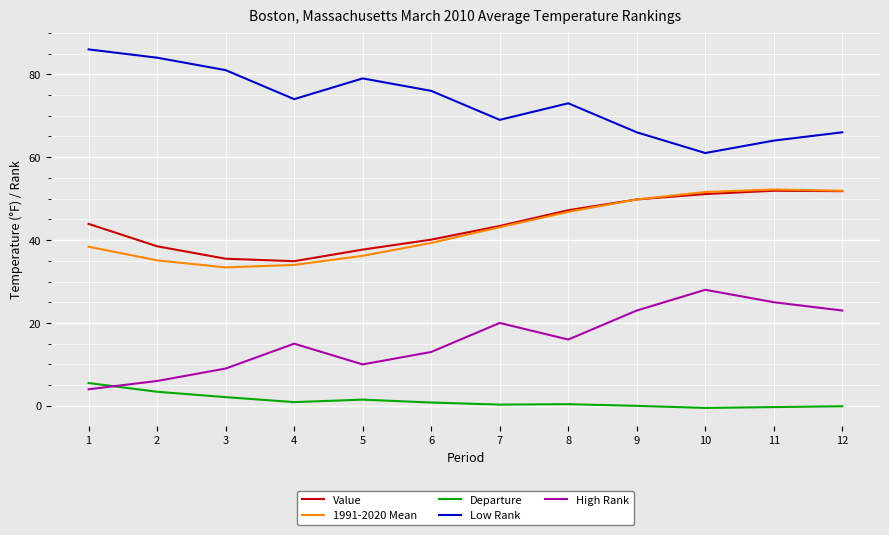

True or false: Low Rank and Value intersect in this chart.

False